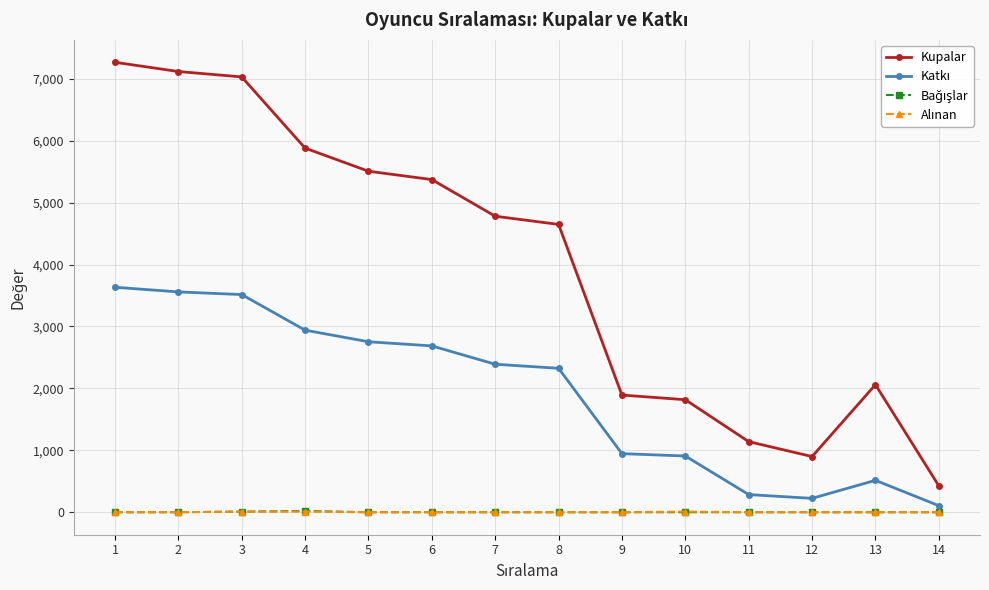

Between 8 and 10, which series saw the biggest shift?

Kupalar